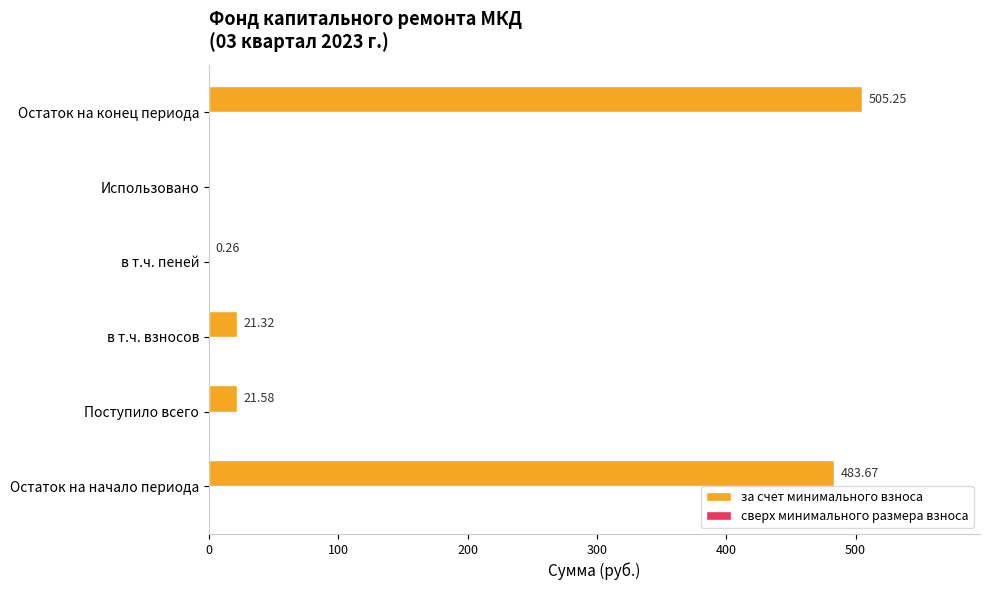

Which category has the highest value across all series?

Остаток на конец периода